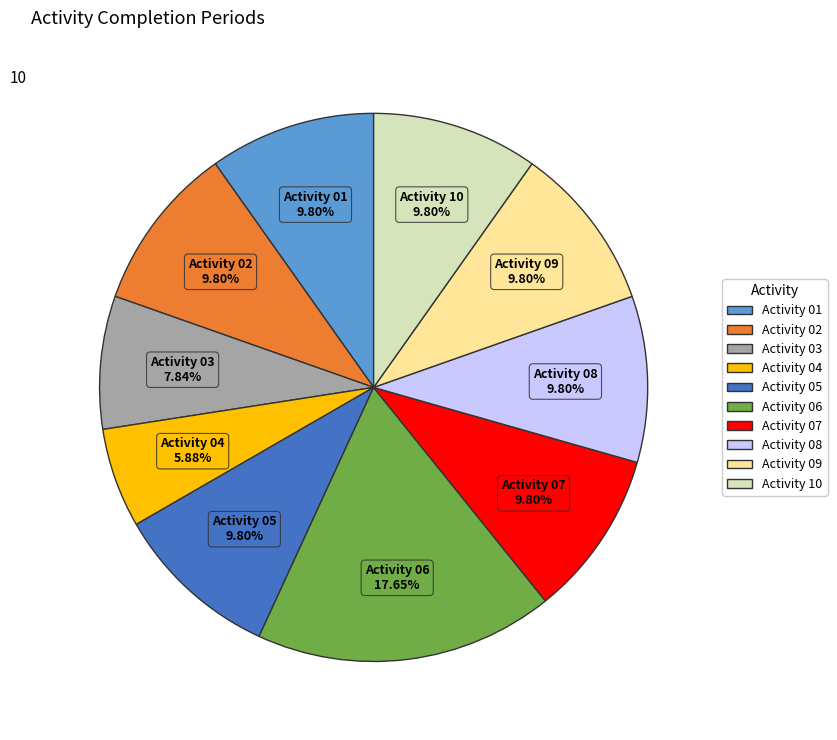

Between Activity 04 and Activity 09, which is larger?

Activity 09